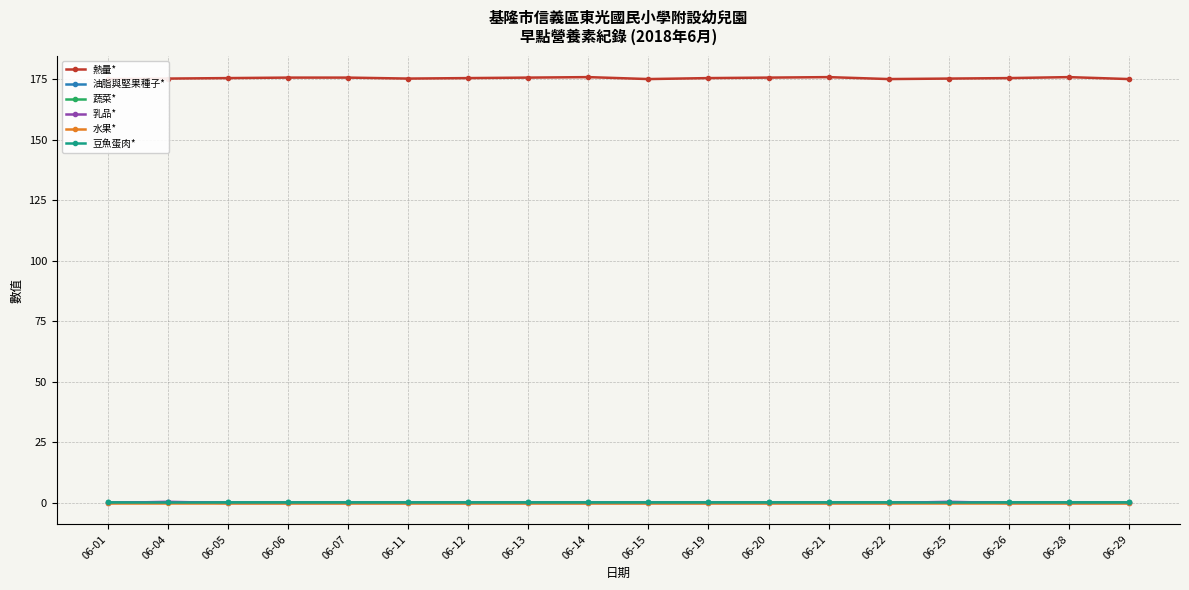

Reading left to right, list all the values displayed in this chart.

熱量*: 06-01=175.1	06-04=175.3	06-05=175.5	06-06=175.7	06-07=175.7	06-11=175.3	06-12=175.5	06-13=175.7	06-14=175.9	06-15=175.1	06-19=175.5	06-20=175.7	06-21=175.9	06-22=175.1	06-25=175.3	06-26=175.5	06-28=175.9	06-29=175.1
油脂與堅果種子*: 06-01=0.5	06-04=0.5	06-05=0.5	06-06=0.5	06-07=0.5	06-11=0.5	06-12=0.5	06-13=0.5	06-14=0.5	06-15=0.5	06-19=0.5	06-20=0.5	06-21=0.5	06-22=0.5	06-25=0.5	06-26=0.5	06-28=0.5	06-29=0.5
蔬菜*: 06-01=0.5	06-04=0.5	06-05=0.5	06-06=0.5	06-07=0.5	06-11=0.5	06-12=0.5	06-13=0.5	06-14=0.5	06-15=0.5	06-19=0.5	06-20=0.5	06-21=0.5	06-22=0.5	06-25=0.5	06-26=0.5	06-28=0.5	06-29=0.5
乳品*: 06-01=0.0	06-04=0.5	06-05=0.0	06-06=0.0	06-07=0.0	06-11=0.0	06-12=0.0	06-13=0.0	06-14=0.0	06-15=0.0	06-19=0.0	06-20=0.0	06-21=0.0	06-22=0.0	06-25=0.5	06-26=0.0	06-28=0.0	06-29=0.0
水果*: 06-01=0.0	06-04=0.0	06-05=0.0	06-06=0.0	06-07=0.0	06-11=0.0	06-12=0.0	06-13=0.0	06-14=0.0	06-15=0.0	06-19=0.0	06-20=0.0	06-21=0.0	06-22=0.0	06-25=0.0	06-26=0.0	06-28=0.0	06-29=0.0
豆魚蛋肉*: 06-01=0.5	06-04=0.5	06-05=0.5	06-06=0.5	06-07=0.5	06-11=0.5	06-12=0.5	06-13=0.5	06-14=0.5	06-15=0.5	06-19=0.5	06-20=0.5	06-21=0.5	06-22=0.5	06-25=0.5	06-26=0.5	06-28=0.5	06-29=0.5